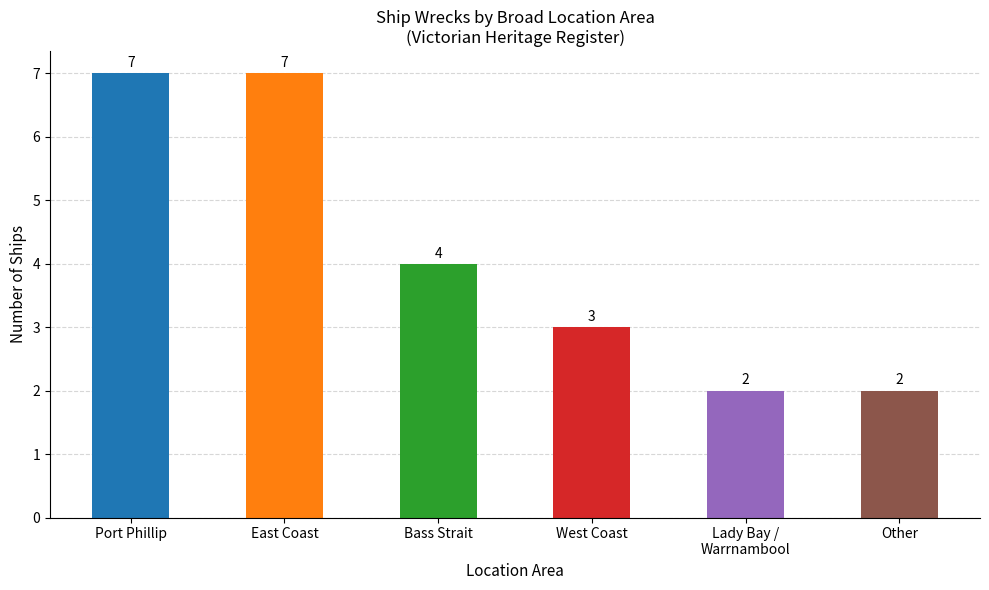

Reading left to right, list all the values displayed in this chart.

7	7	4	3	2	2